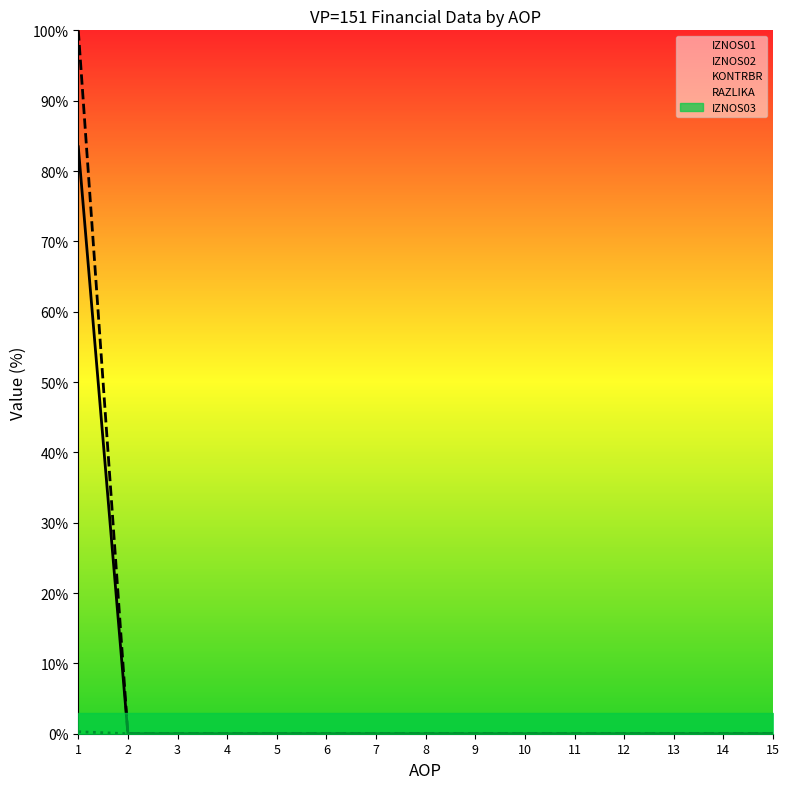

Rank the series by their maximum value, from highest to lowest.

IZNOS02, IZNOS01, KONTRBR